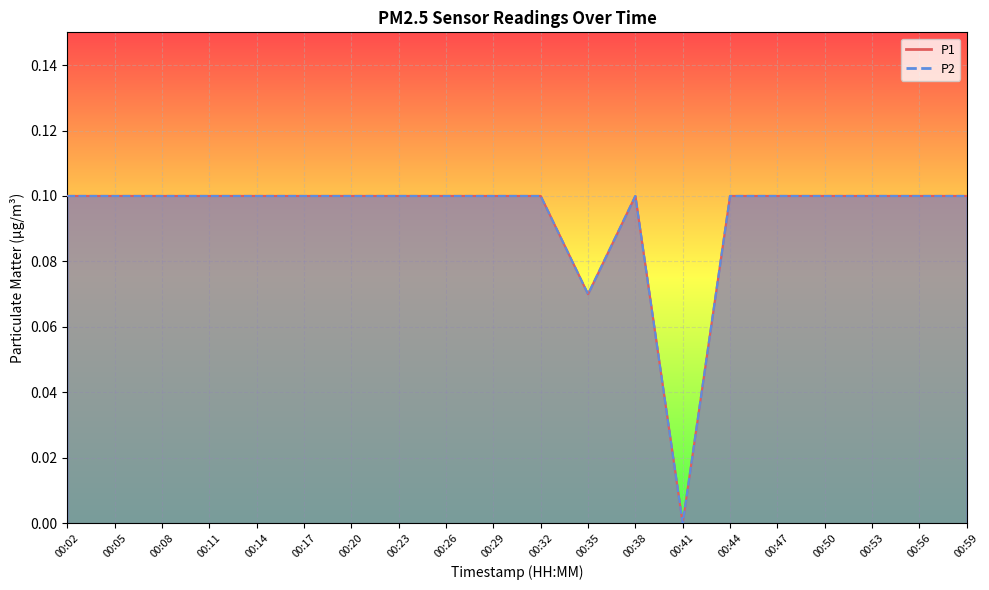

Rank the series at 00:11 from lowest to highest value.

P1, P2